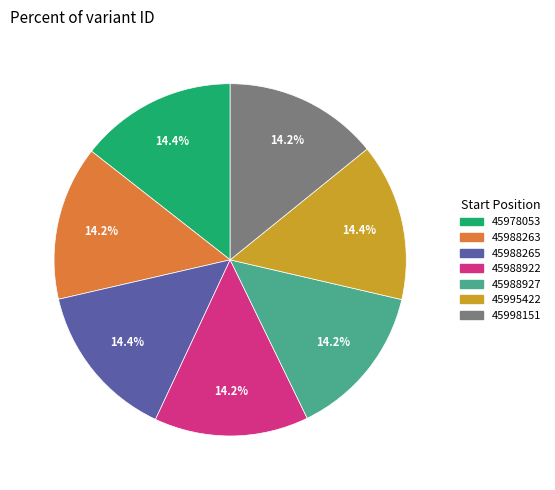

What is the ratio of the value at 45988927 to the value at 45998151?

1.0